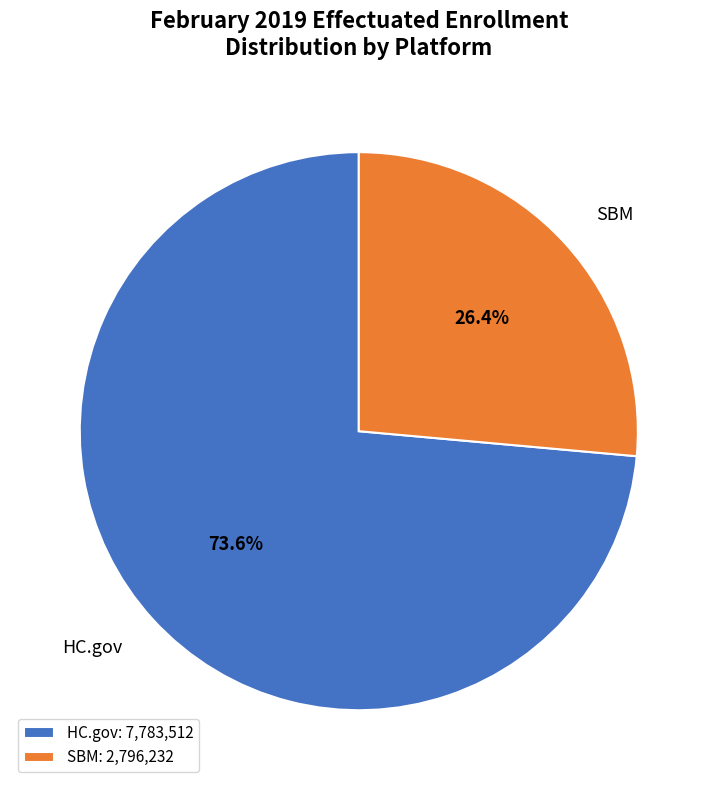

Between HC.gov and SBM, which is larger?

HC.gov